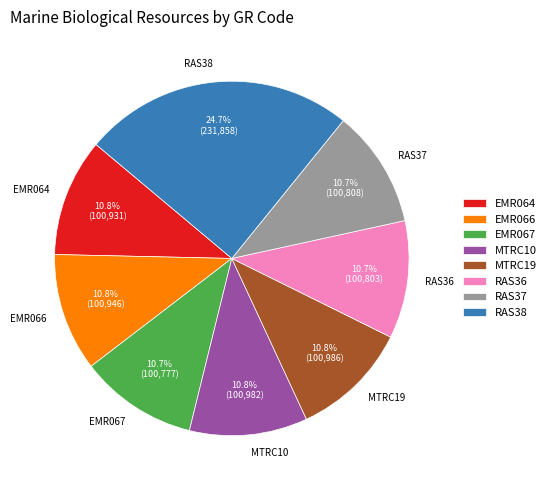

Is there a majority slice in this chart?

No